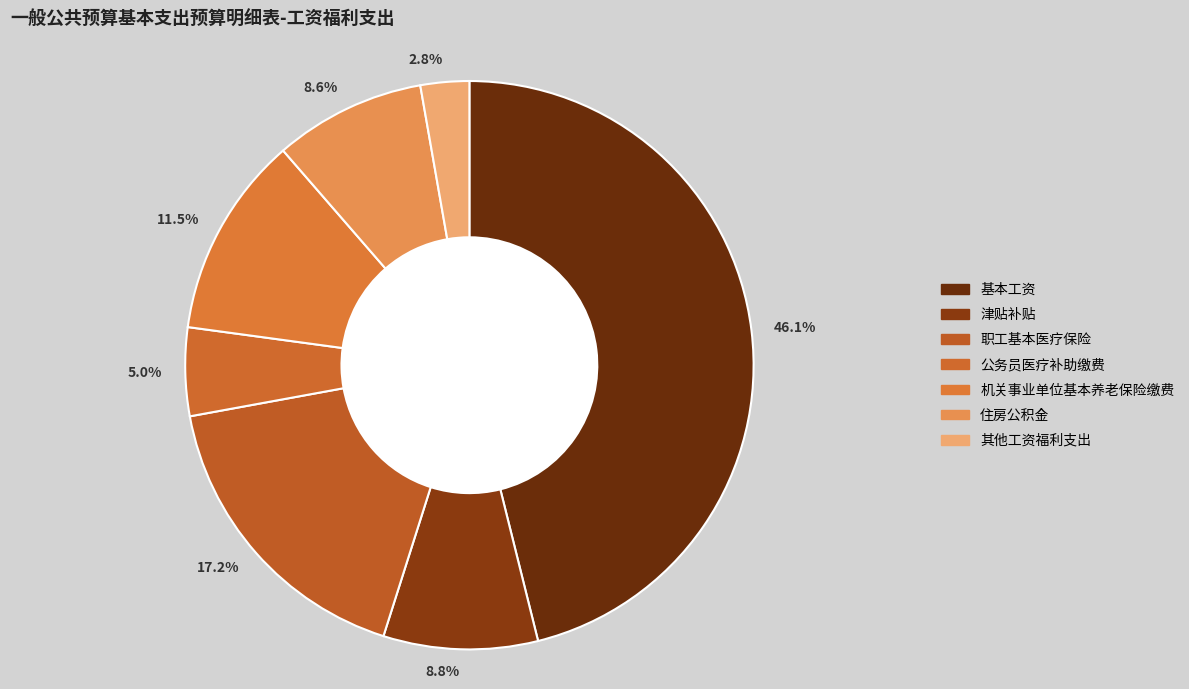

Approximately how many times larger is the value at 2.8% compared to 8.6%?

0.3